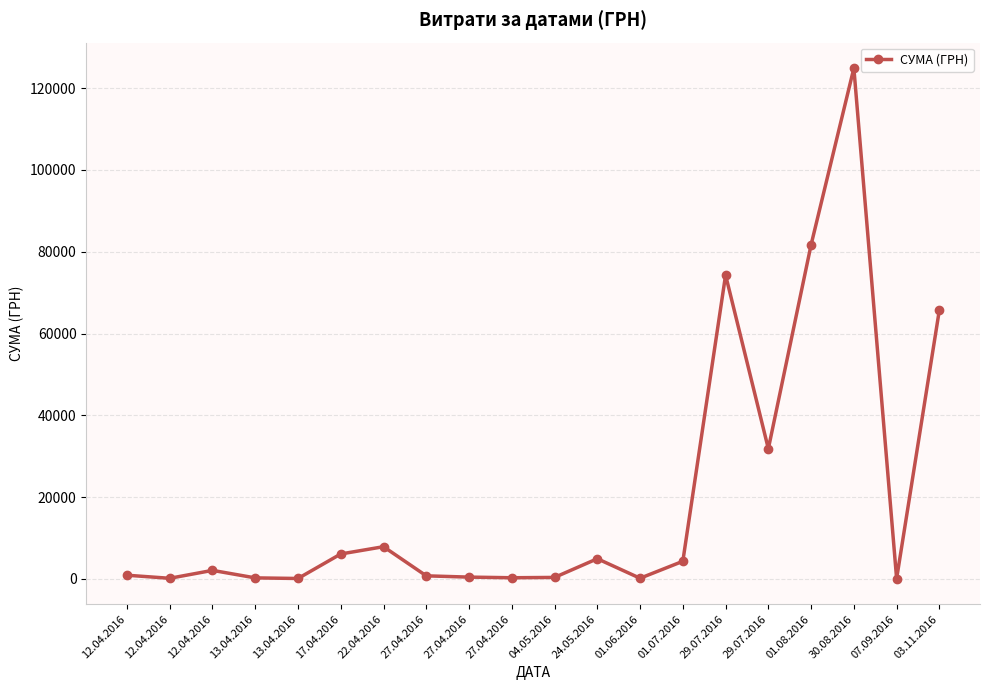

Where is the first local maximum?

12.04.2016